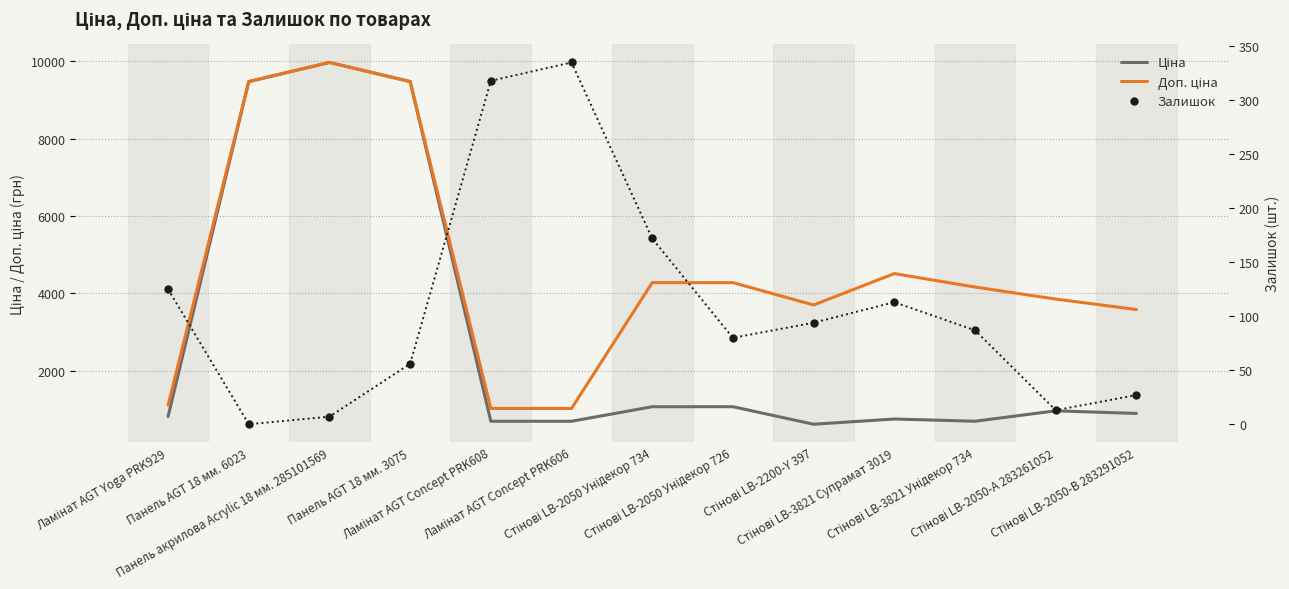

What is the difference between the maximum and minimum values in the Ціна series?

9358.0